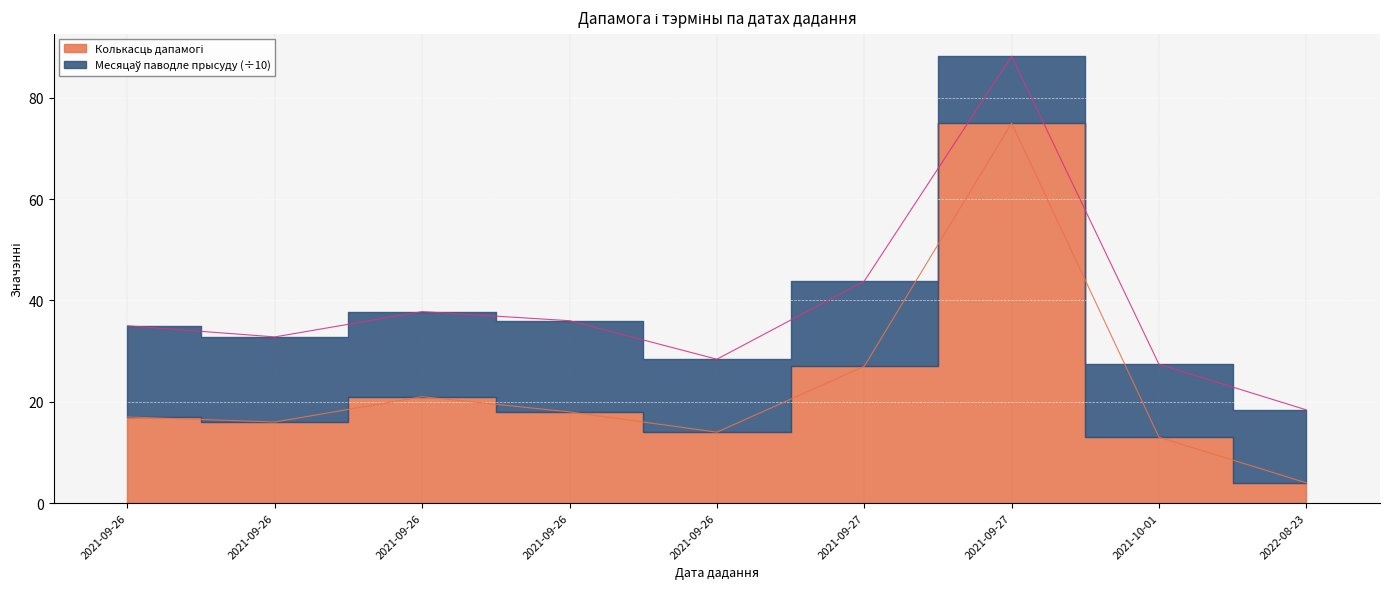

List the labels in order of value, largest first.

2021-09-27, 2021-09-27, 2021-09-26, 2021-09-26, 2021-09-26, 2021-09-26, 2021-09-26, 2021-10-01, 2022-08-23